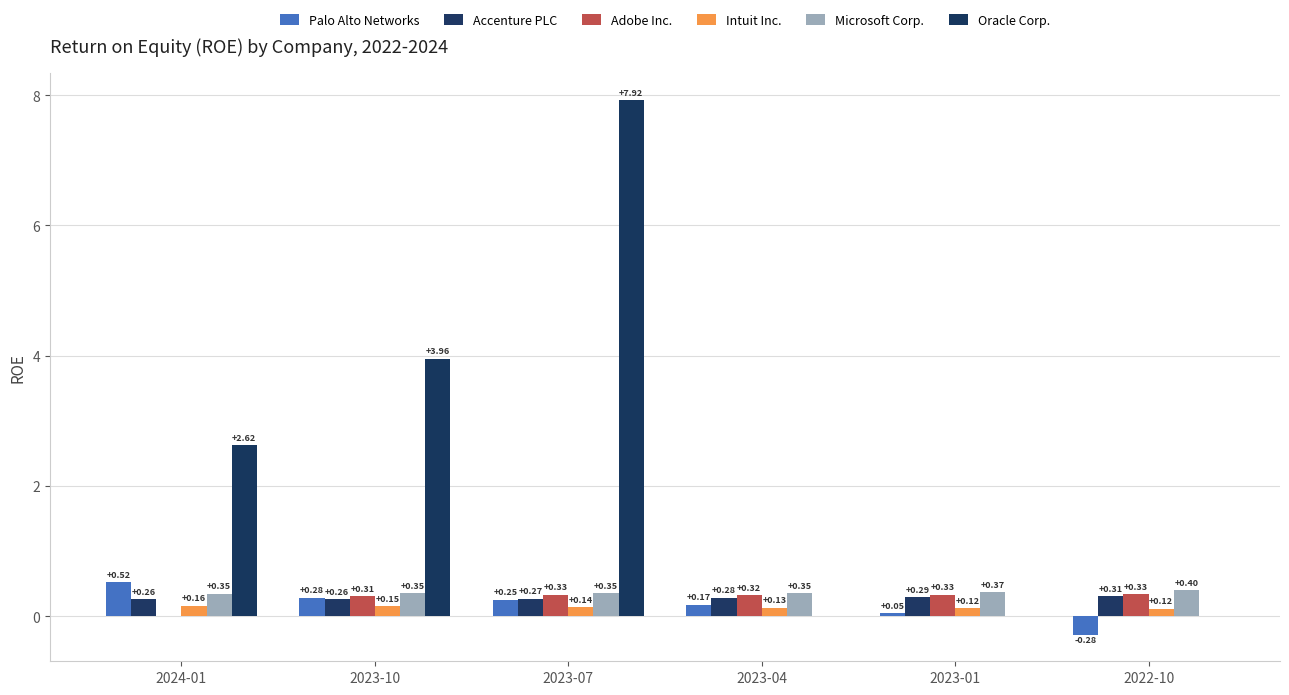

Which series has the widest spread of values?

Oracle Corp.